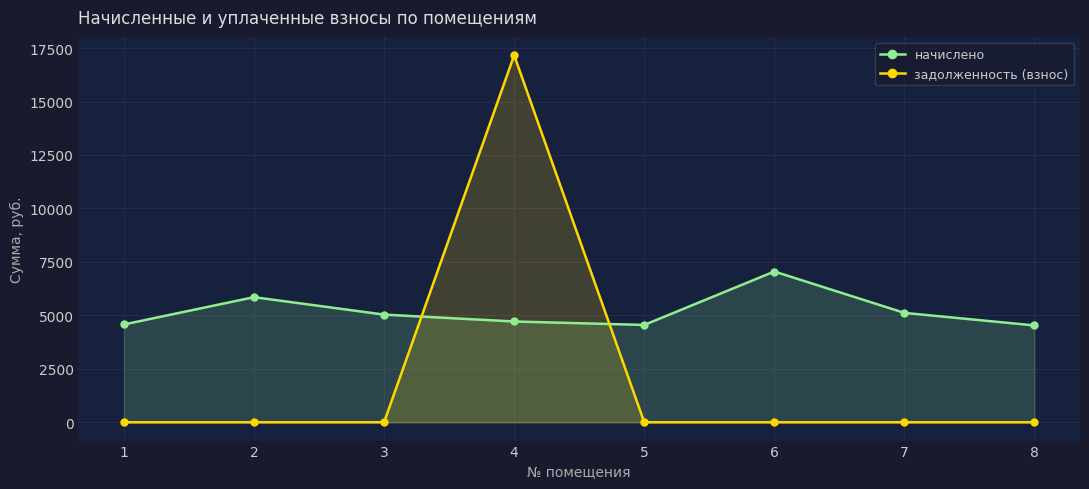

True or false: начислено has a value of 7050.2 at 6.

True